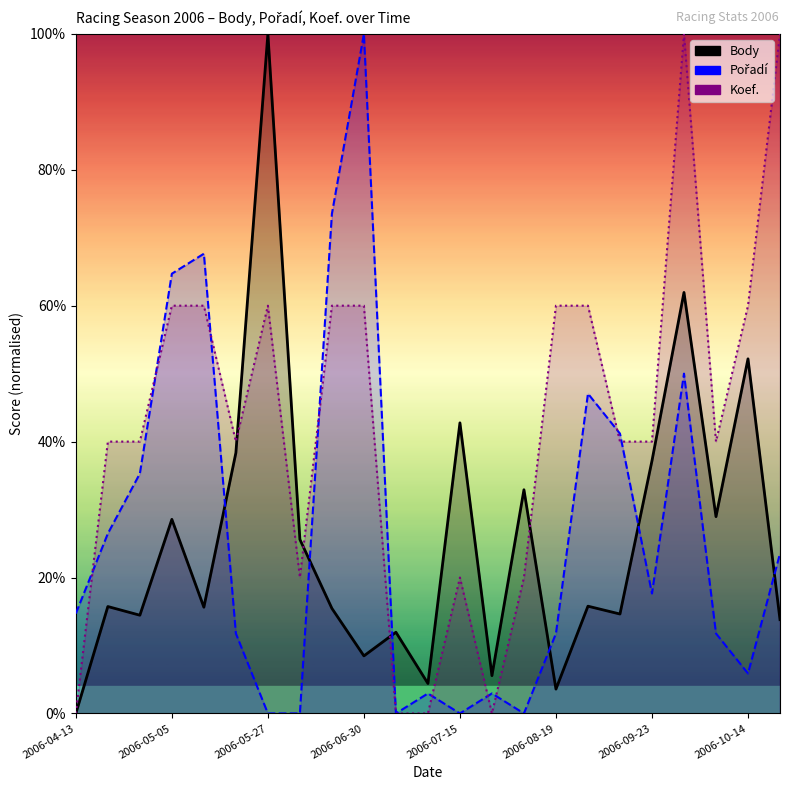

Does the chart display data point markers on the line(s)?

No